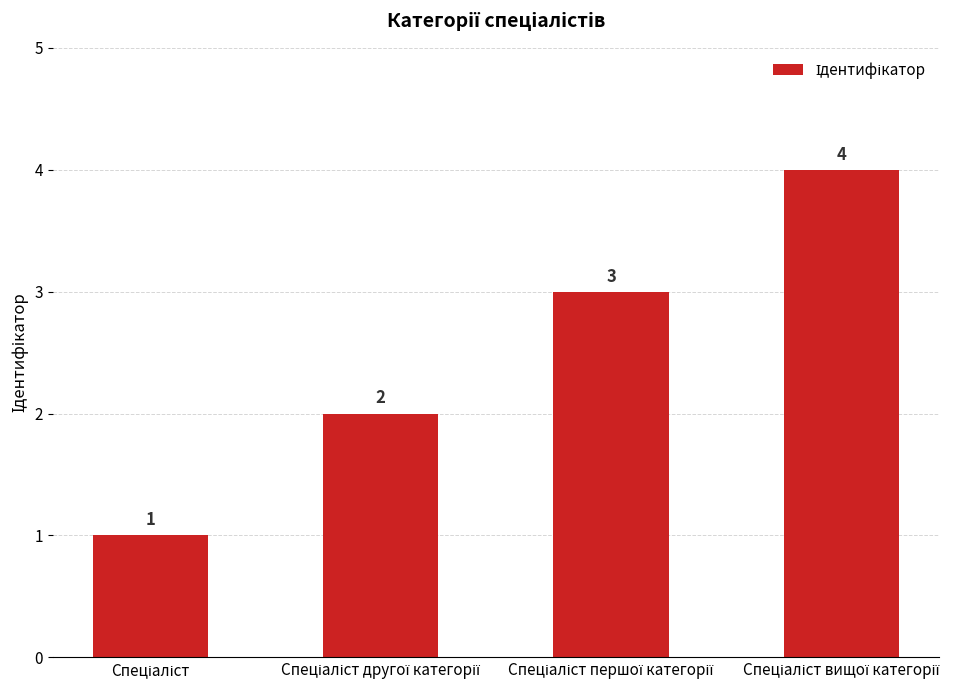

What is the greatest value displayed?

4